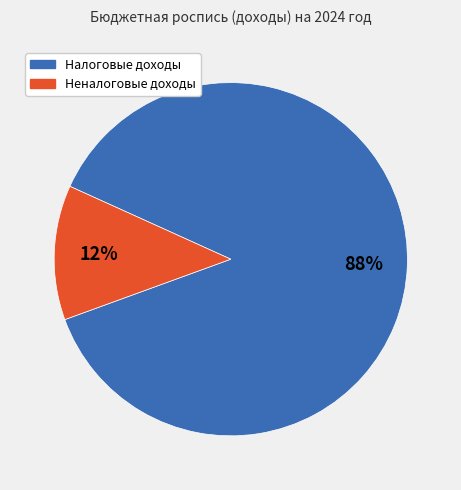

Does any single category account for the majority?

Yes